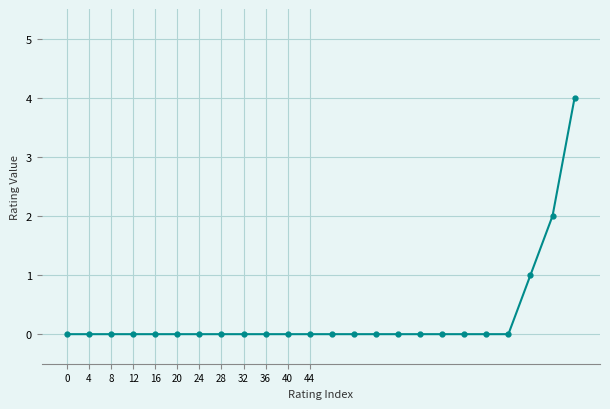

Reading right to left, transcribe all the data shown in this chart.

4	2	1	0	0	0	0	0	0	0	0	0	0	0	0	0	0	0	0	0	0	0	0	0